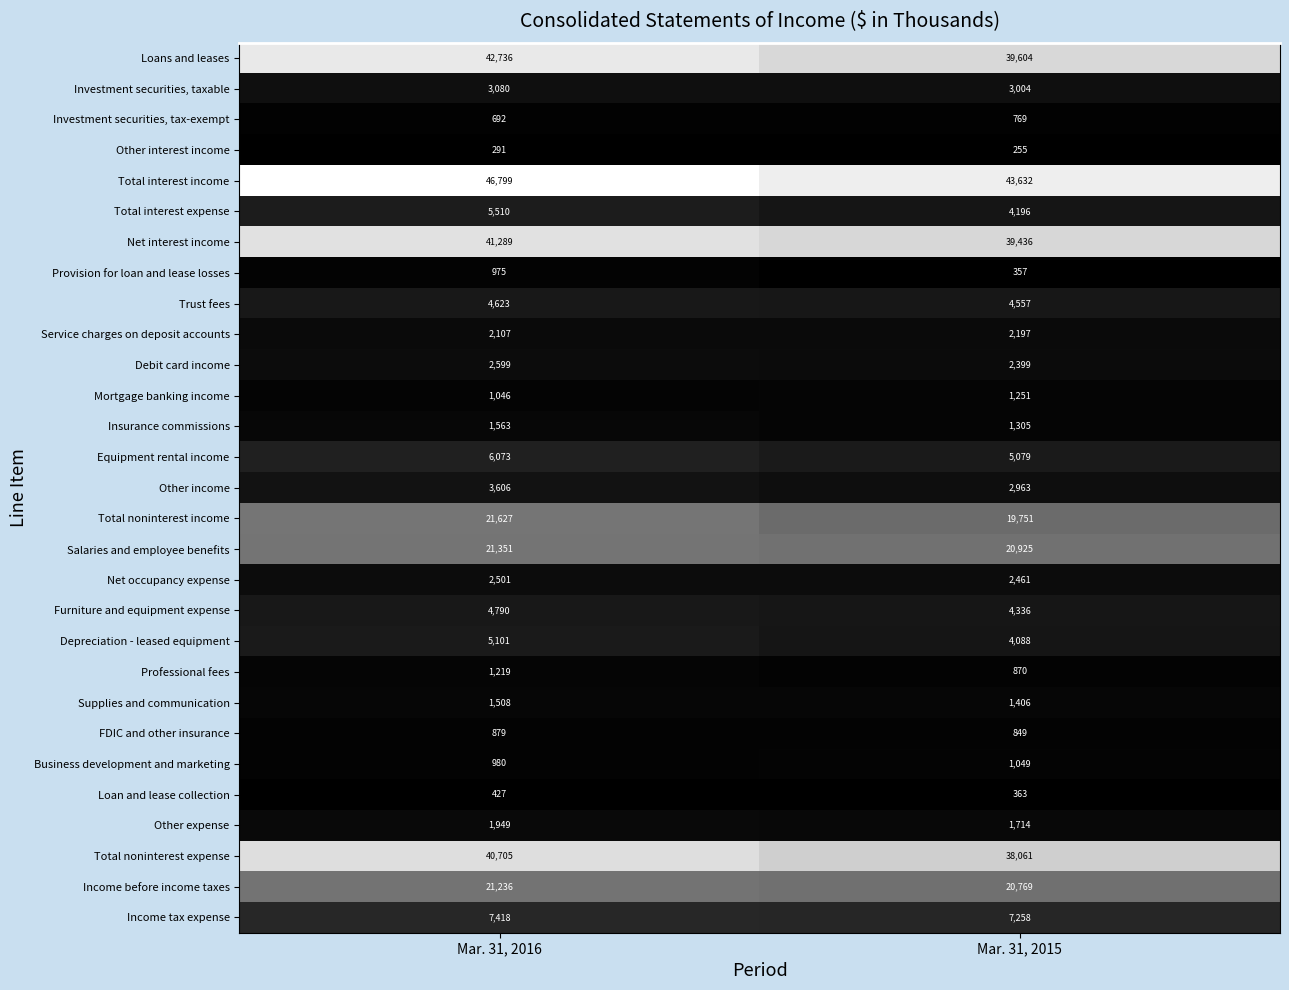

At which category is the sum across all series the highest?

Mar. 31, 2016